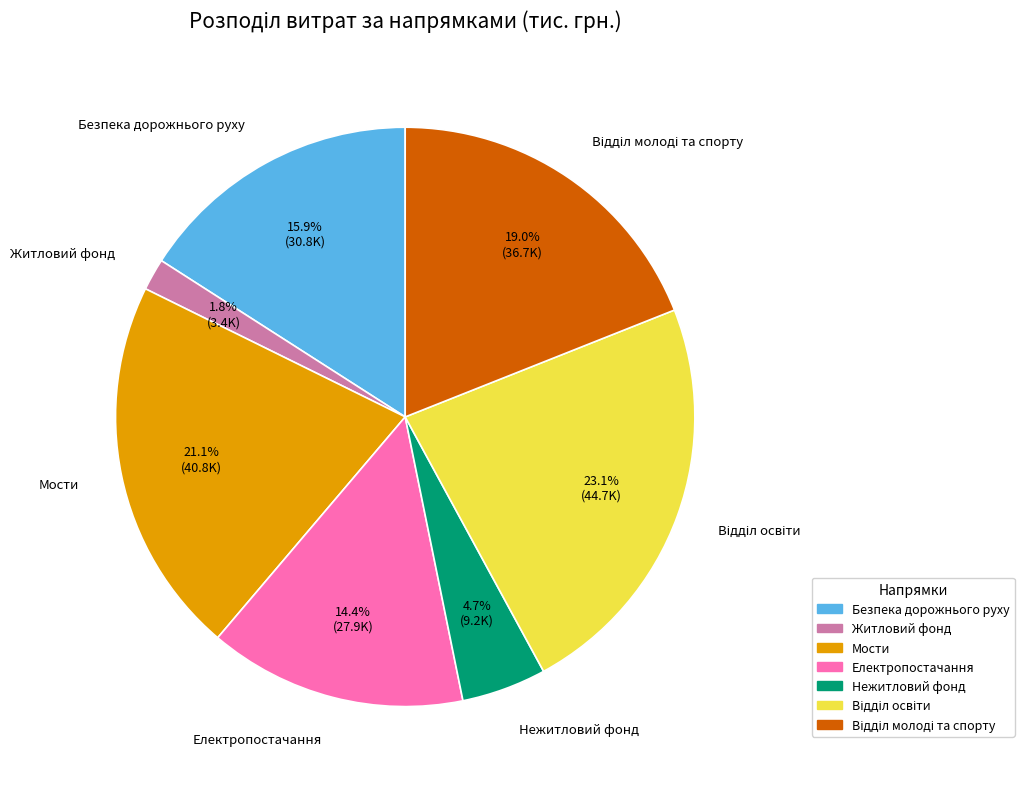

Is there any slice that represents more than half of the pie?

No